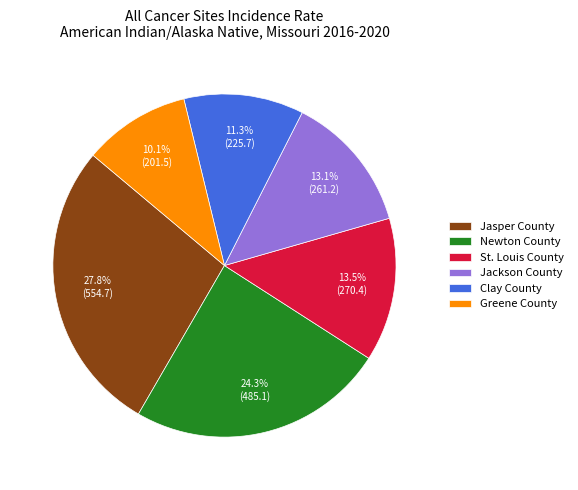

How much of the chart is everything except Jasper County?

72.2%